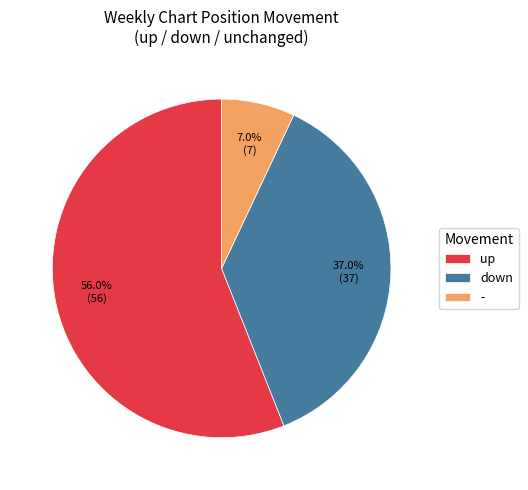

Approximately how many times larger is the value at down compared to -?

5.3